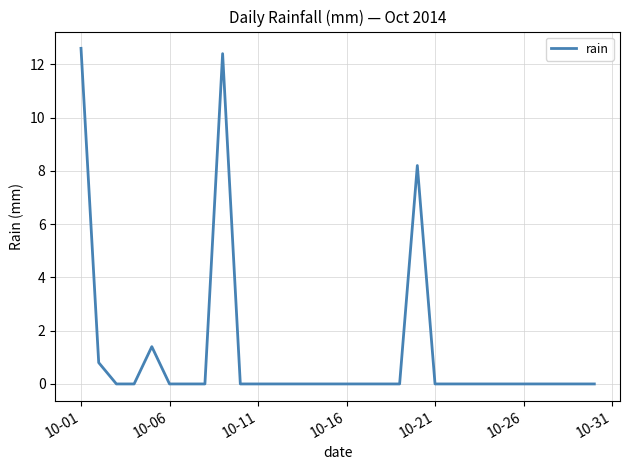

What is the greatest value displayed?

12.6